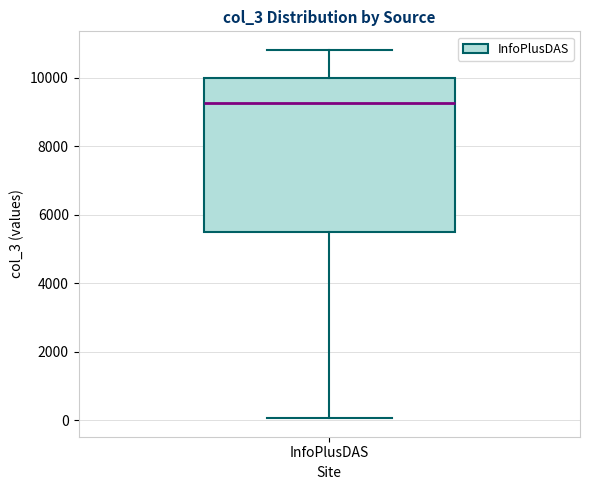

Where is the upper edge of the box for InfoPlusDAS on the y-axis? The values are not printed on the chart, so give them approximately, as read against the axis.

10000